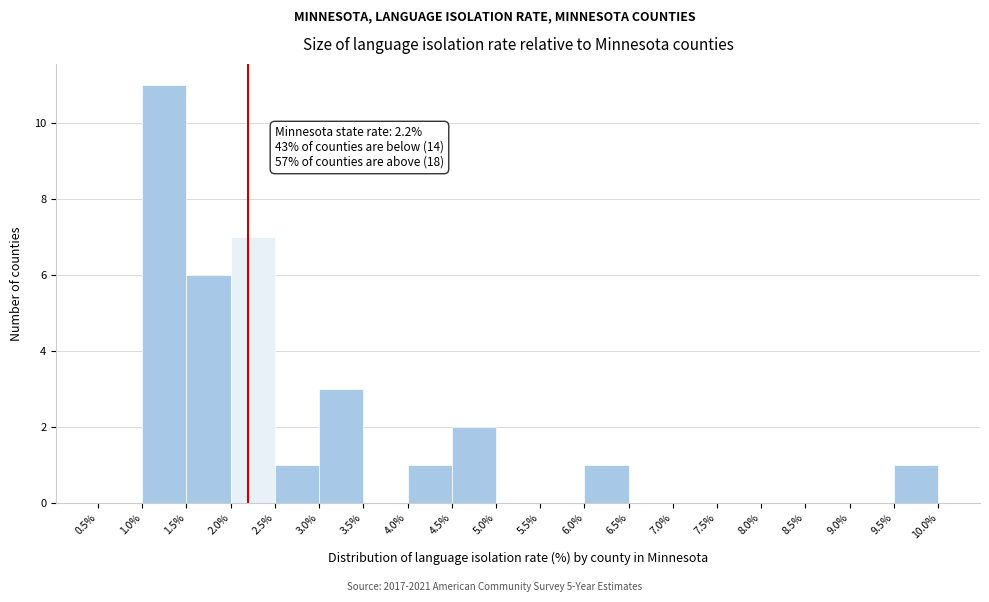

Which range on the x-axis has the tallest bar?

1.0% to 1.5%